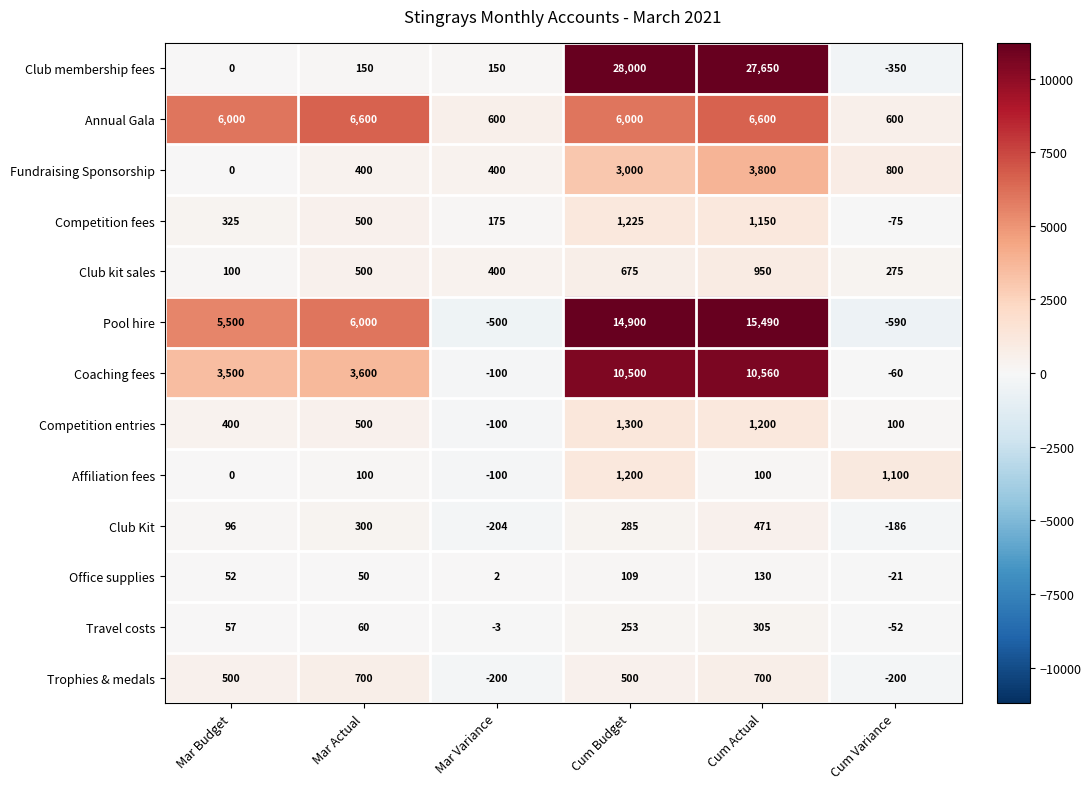

What is the maximum value shown in the chart?

28000